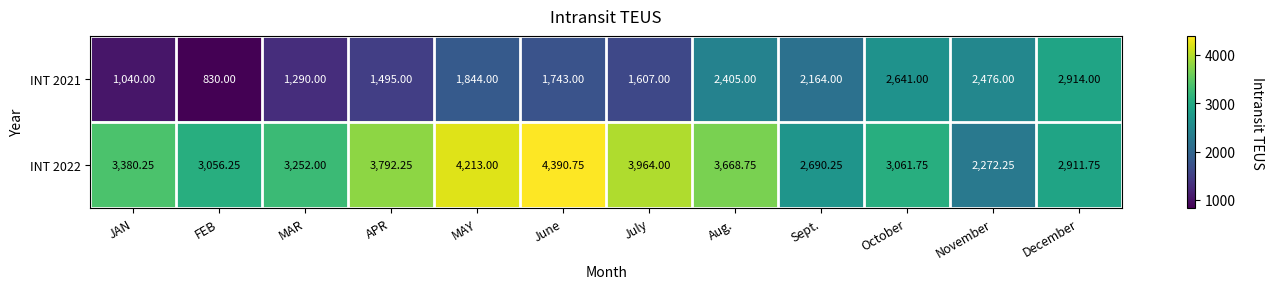

Count the number of data series in this chart.

2